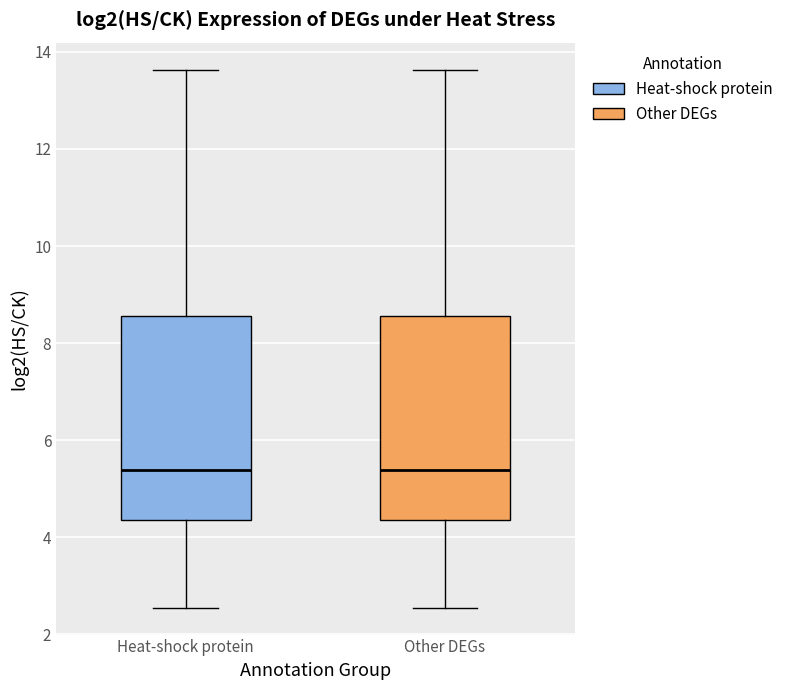

Reading left to right, transcribe this box plot: for each box, give where its median line is, the range the box spans, and where its two whiskers end, as read against the y-axis. The values are not printed on the chart, so give them approximately, as read against the axis.

Heat-shock protein: median 5.4, box 4.4 to 8.6, whiskers 2.6 to 13.6
Other DEGs: median 5.4, box 4.4 to 8.6, whiskers 2.6 to 13.6